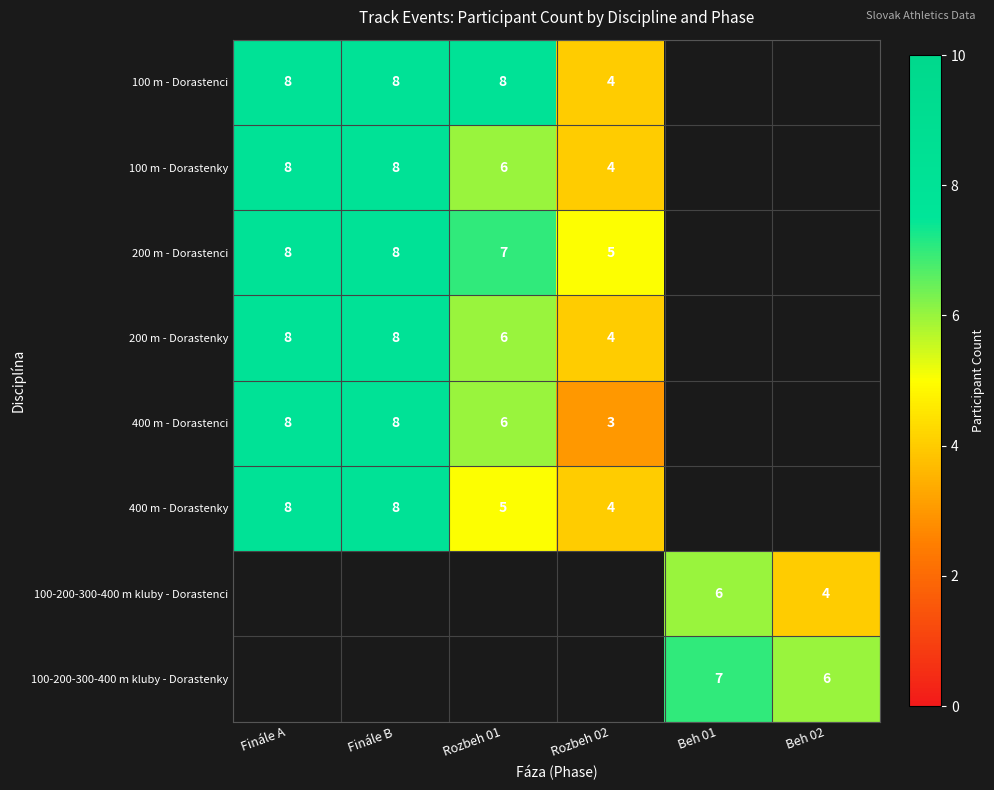

What is the difference between the 200 m - Dorastenky values at Rozbeh 02 and Finále B?

4